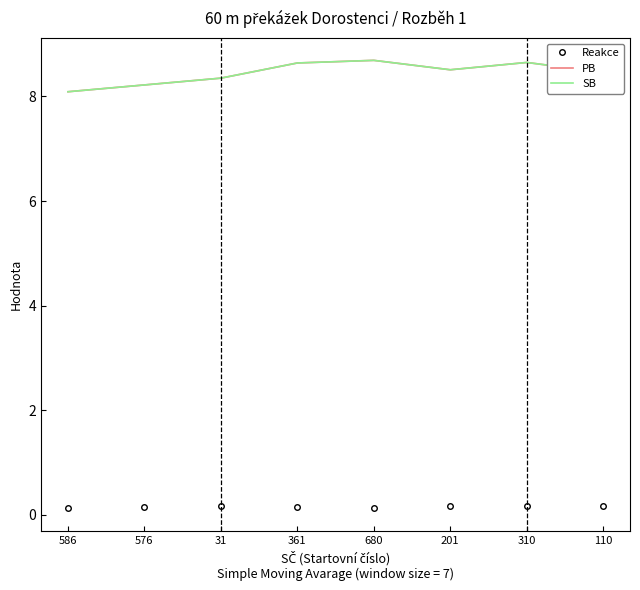

What is the sum of all PB values?

67.6